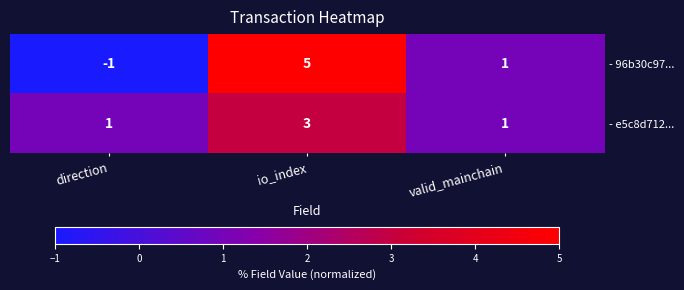

How many series are shown in this chart?

2